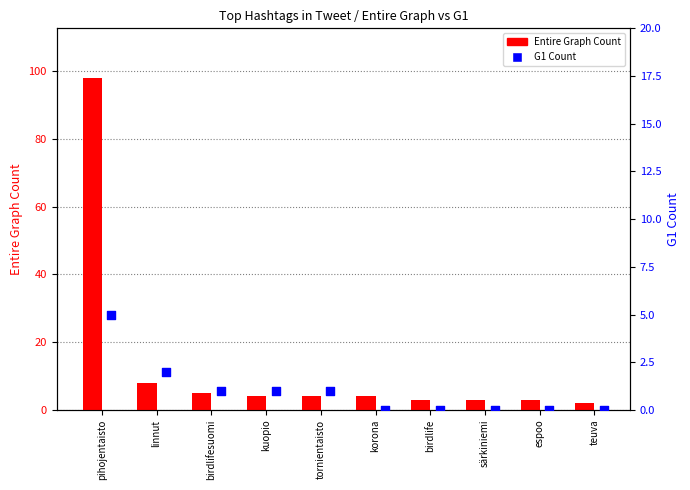

What are all the series names shown in the legend?

Entire Graph Count, G1 Count